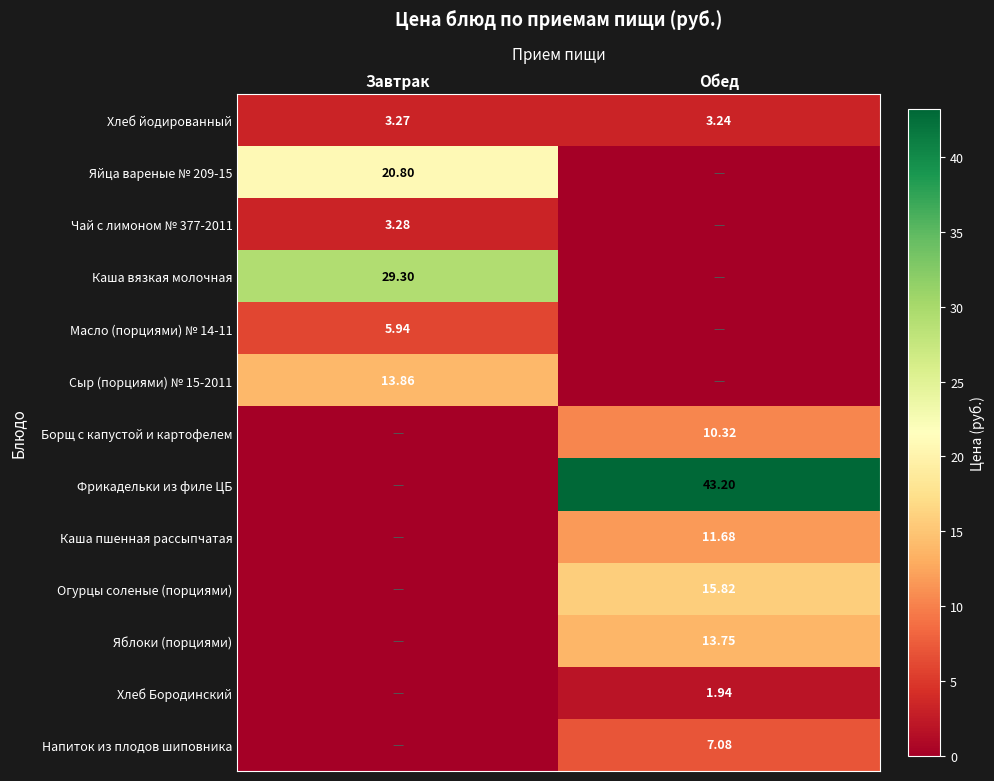

What is the spread (max minus min) of values at Завтрак?

29.3